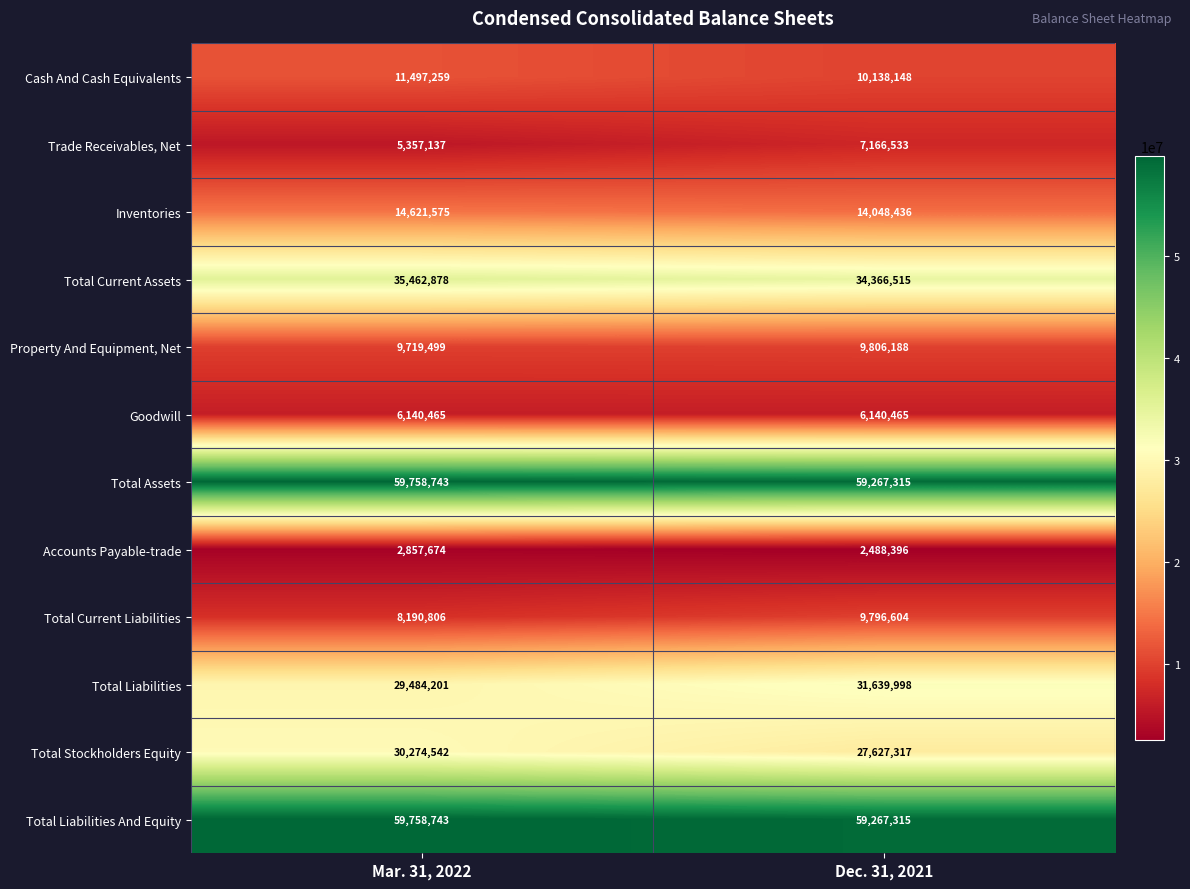

What is the approximate value of Total Stockholders Equity at Mar. 31, 2022, to the nearest 50?

30274550